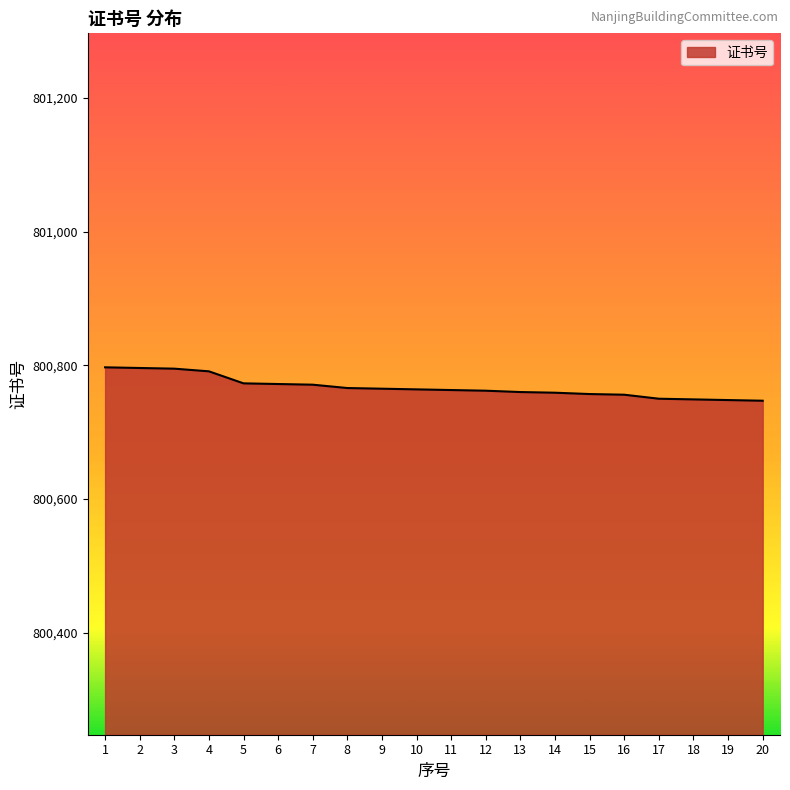

What is the ratio of the value at 9 to the value at 13?

1.0